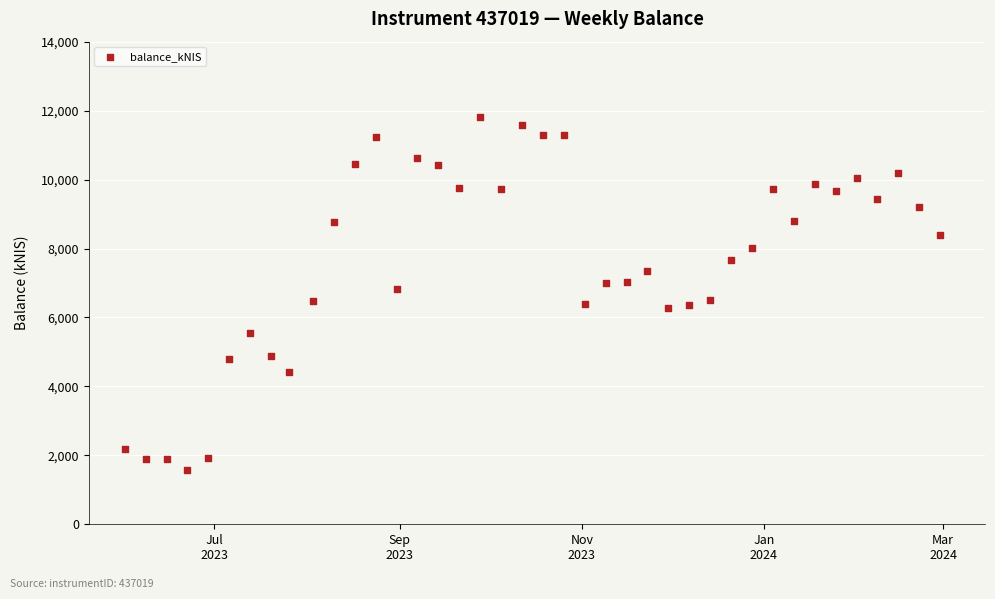

What is the range of X values (max minus min)?

273.0